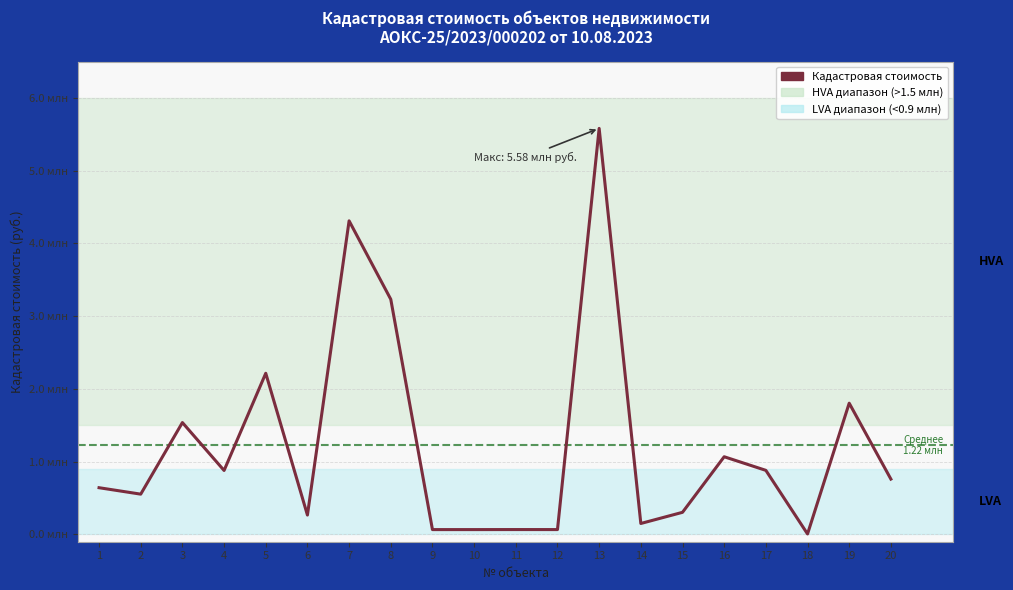

At which label does the data first exceed 760858?

3